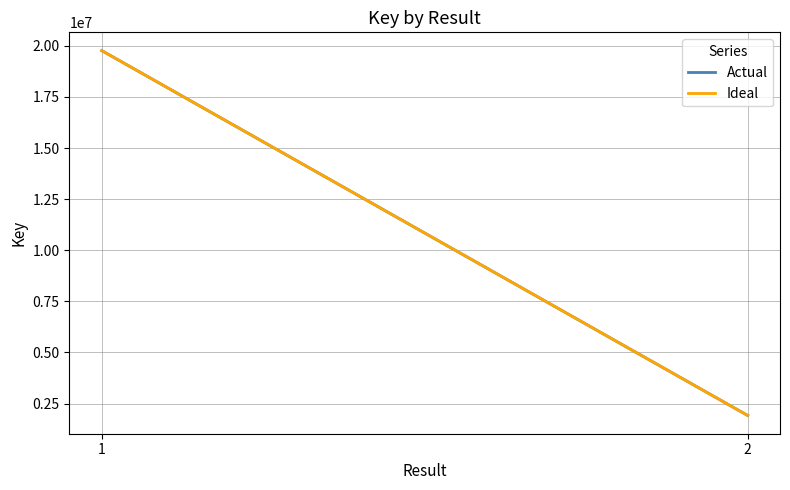

Which has a higher value, 1 or 2?

1